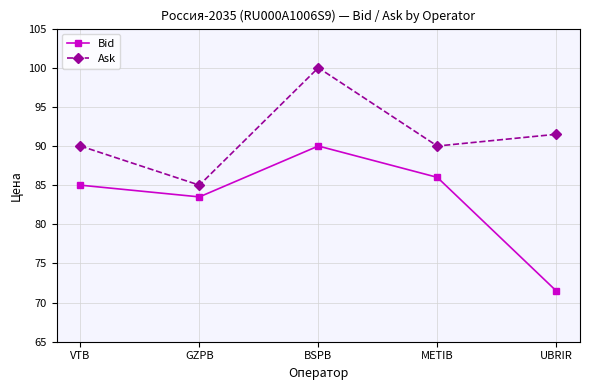

True or false: Ask and Bid cross at least once.

False